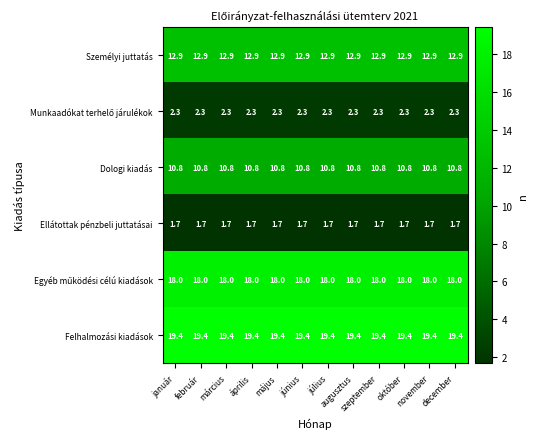

How many categories are shown in the chart?

12